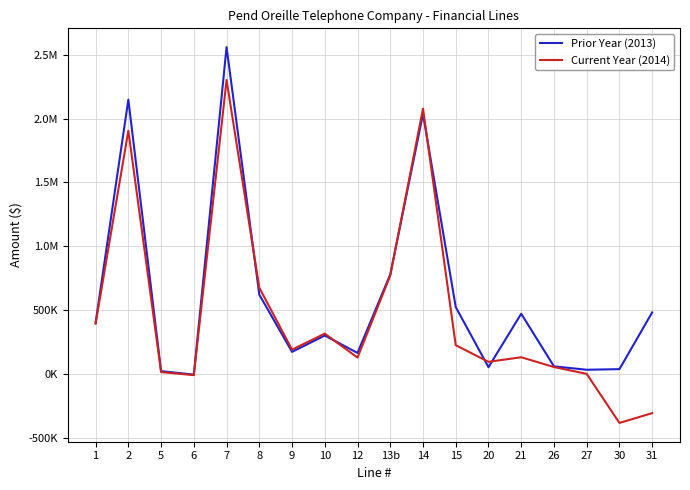

Does the chart display data point markers on the line(s)?

No